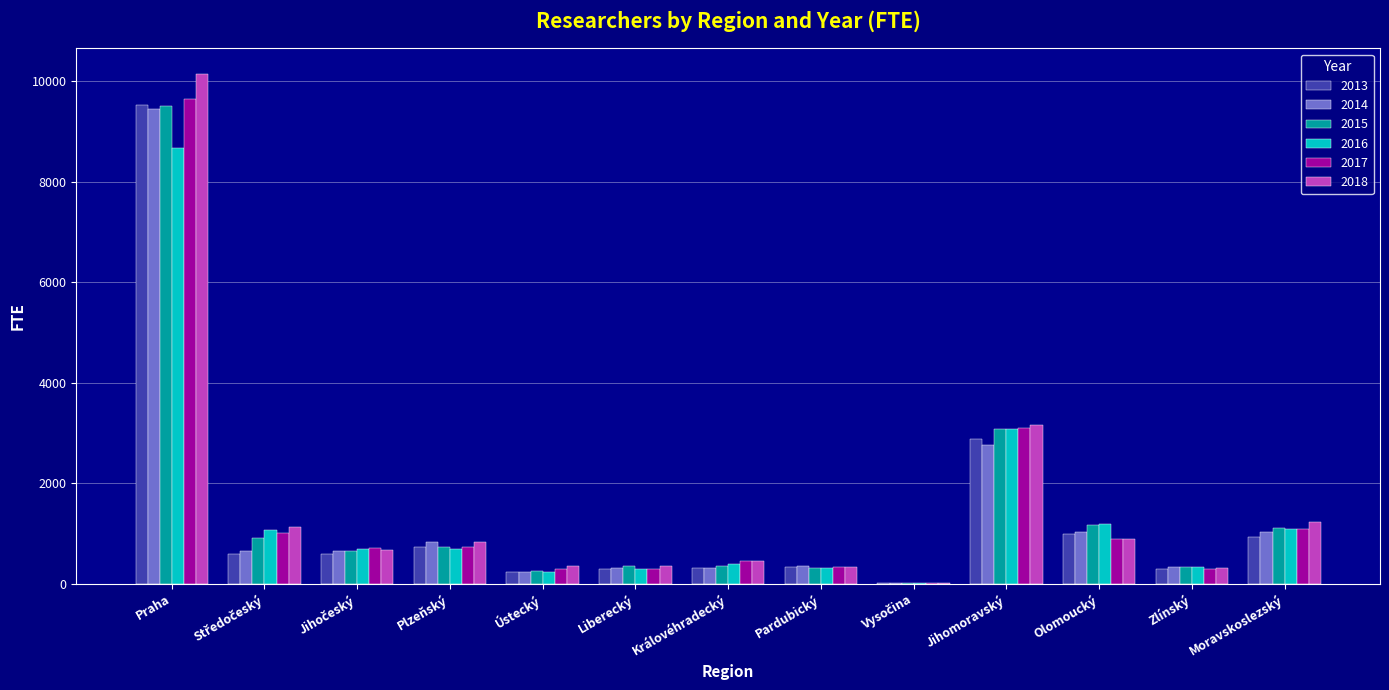

The value of 2018 at Jihomoravský is 4936.4. True or false?

False